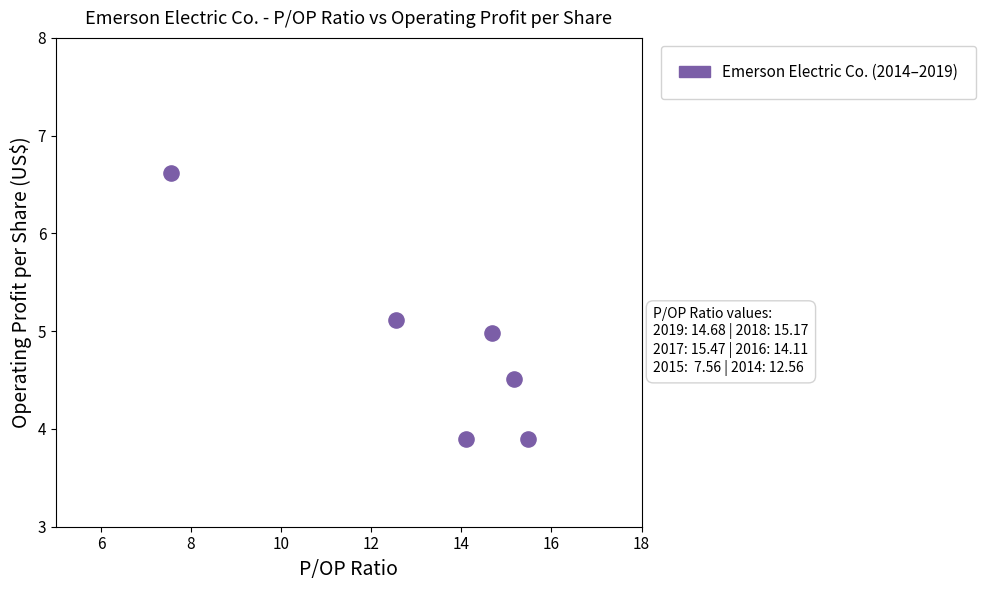

What is the range of X values (max minus min)?

7.9